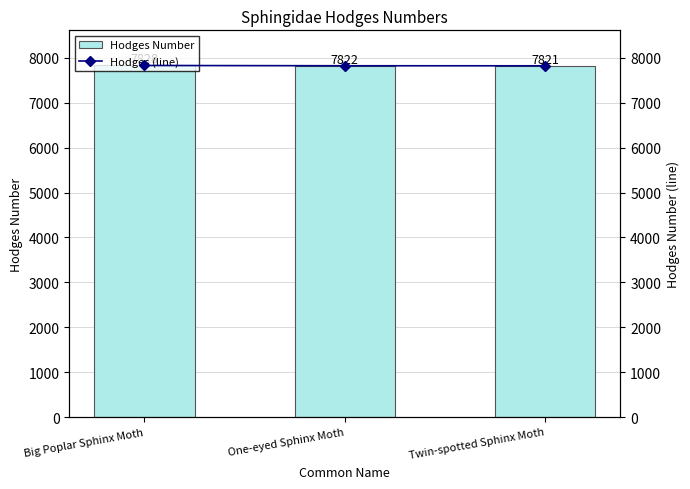

Rank the series by their maximum value, from highest to lowest.

Hodges Number, Hodges (line)